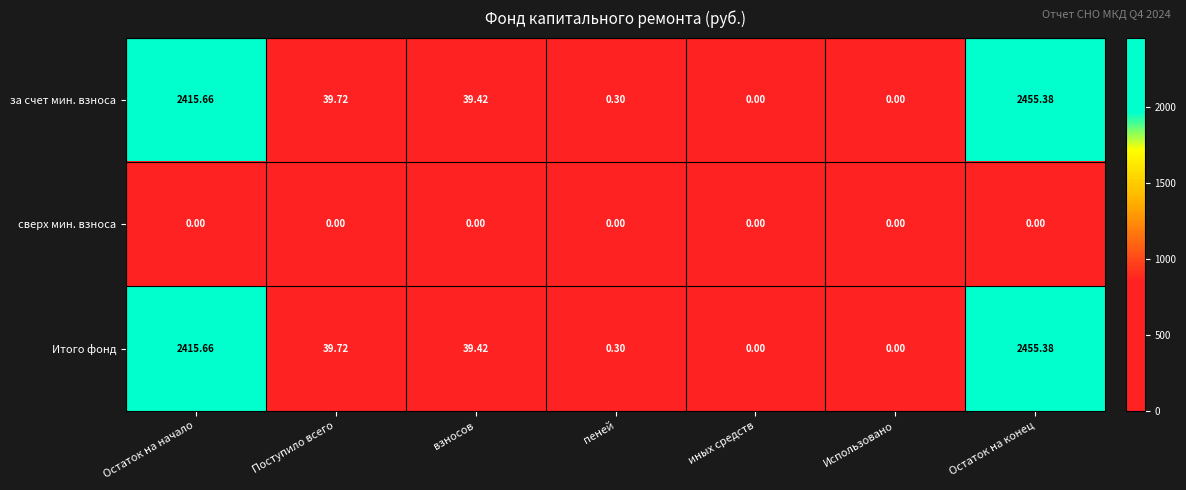

At which label is за счет мин. взноса closest to 1227?

Поступило всего